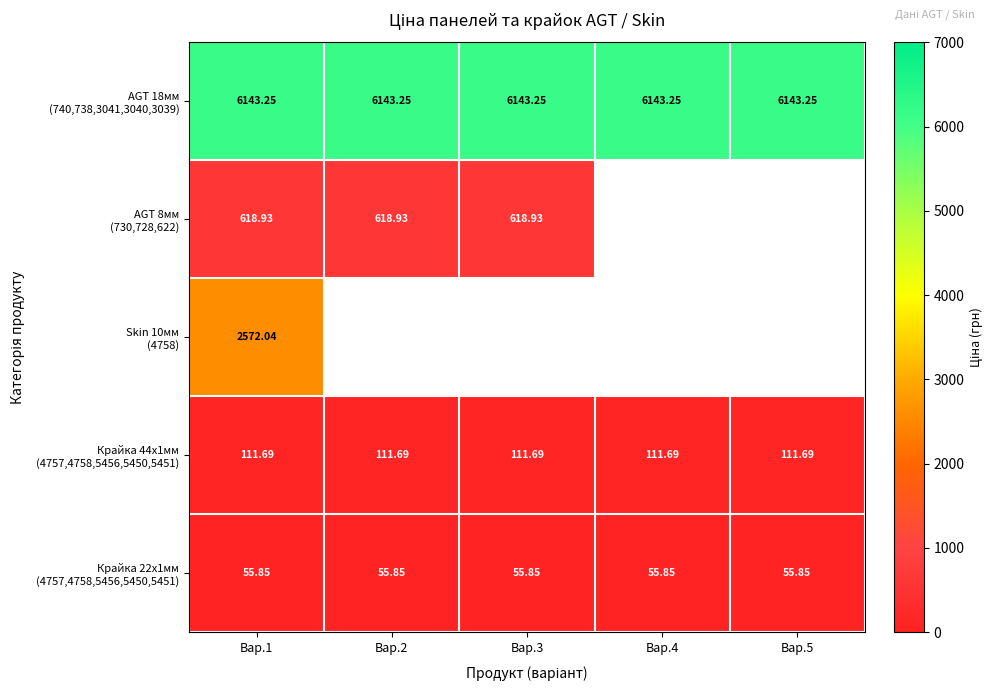

Which series has the largest range (max minus min)?

AGT 18мм (740,738,3041,3040,3039)